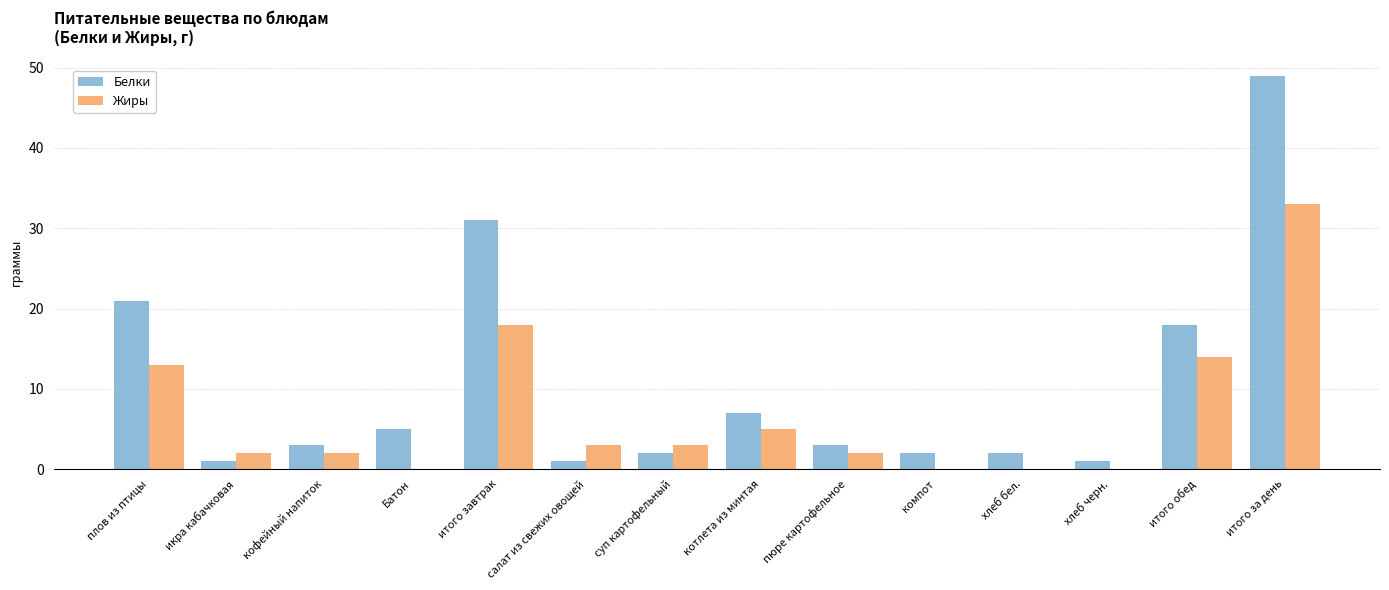

Count the number of categories in the chart.

14